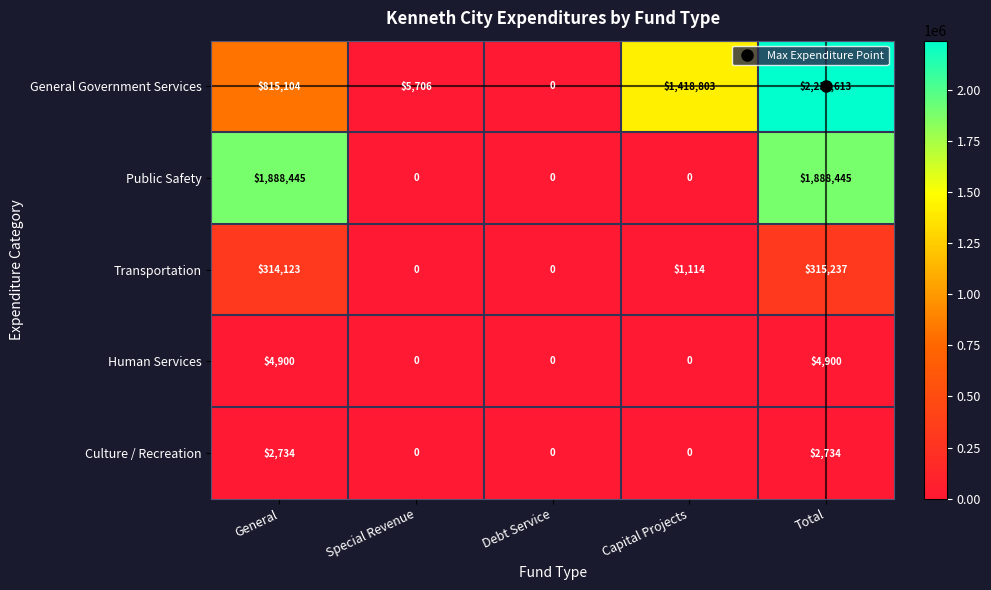

How many values in the Public Safety series exceed 0?

2